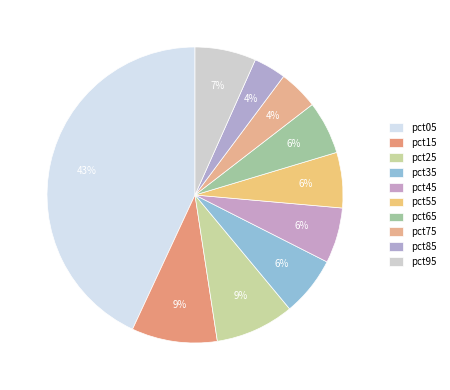

To the nearest percent, what is the average slice percentage?

10%